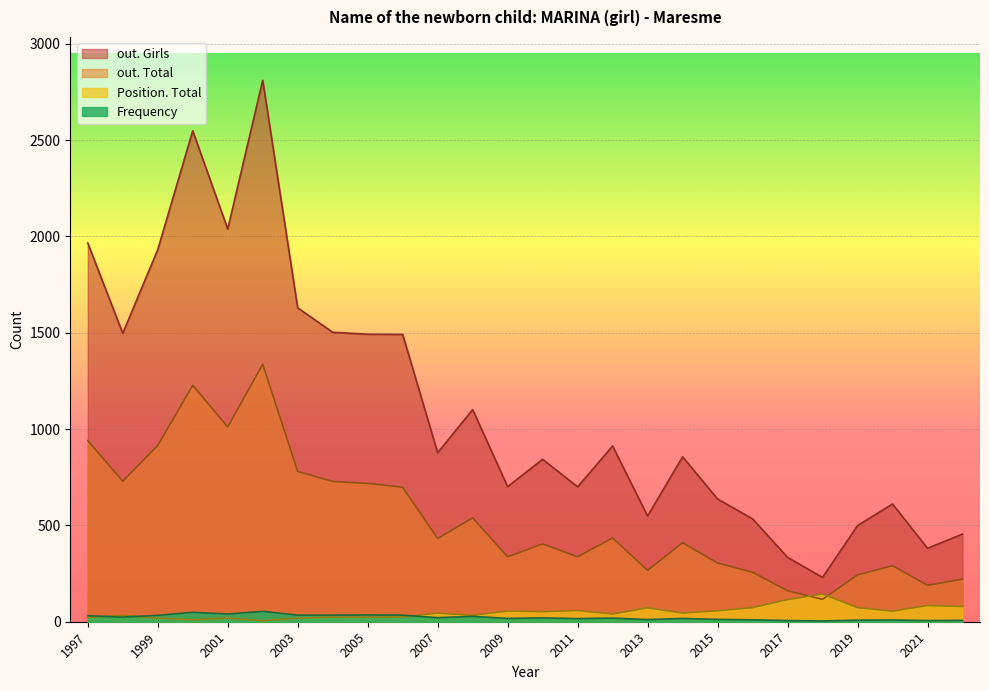

True or false: Frequency has a value of 40 at 2001.

True